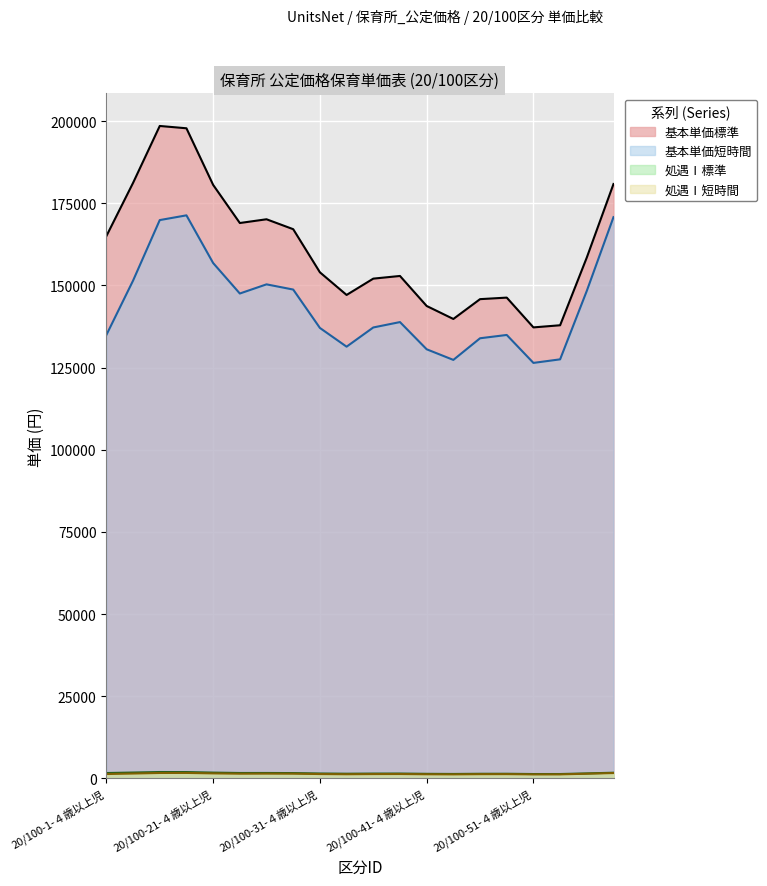

At which label is 処遇Ⅰ短時間 closest to 1650?

20/100-21-１、２歳児